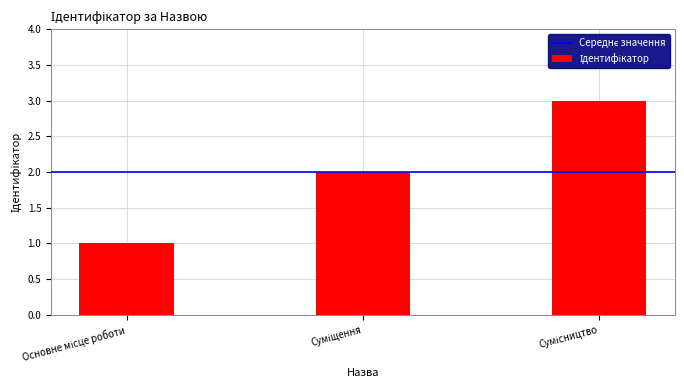

What is the sum of all values?

6